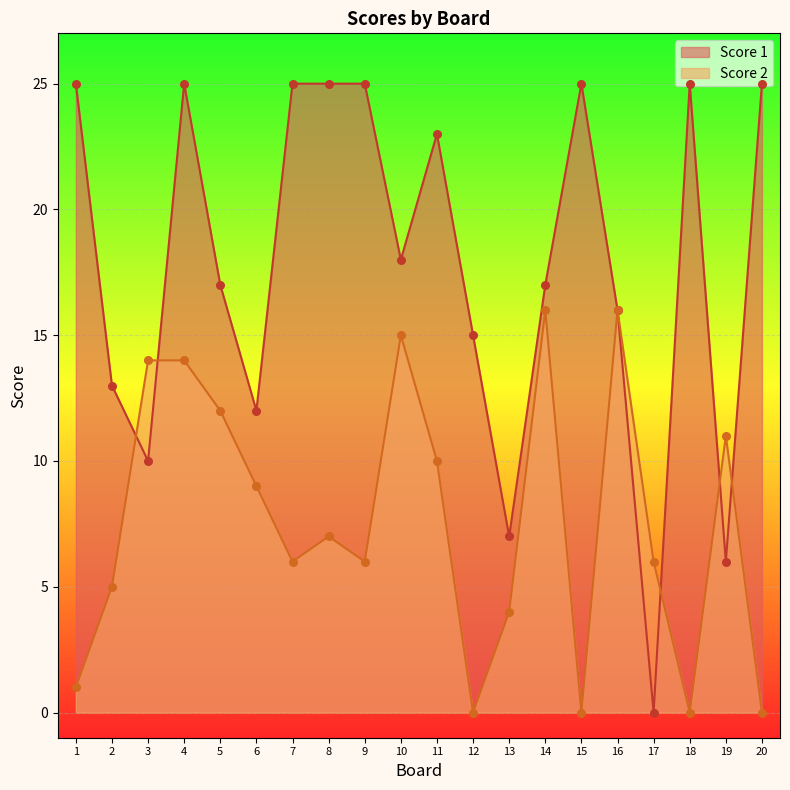

Which series has the largest total across all categories?

Score 1